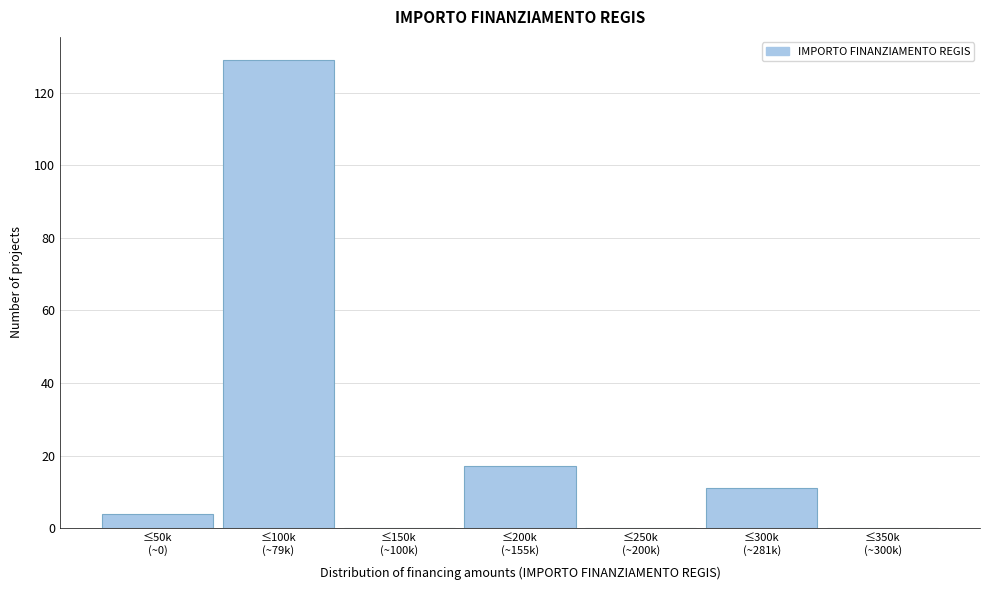

What is the maximum value shown in the chart?

129